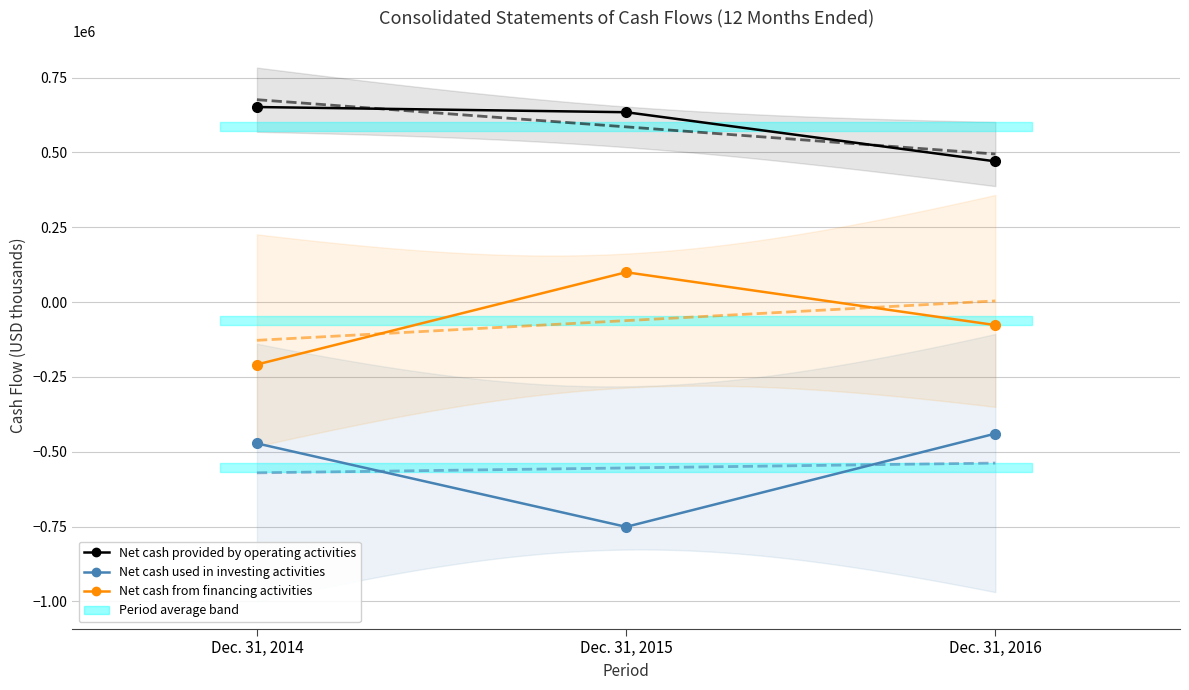

Where is Net cash used in investing activities nearest to the value -594941?

Dec. 31, 2014